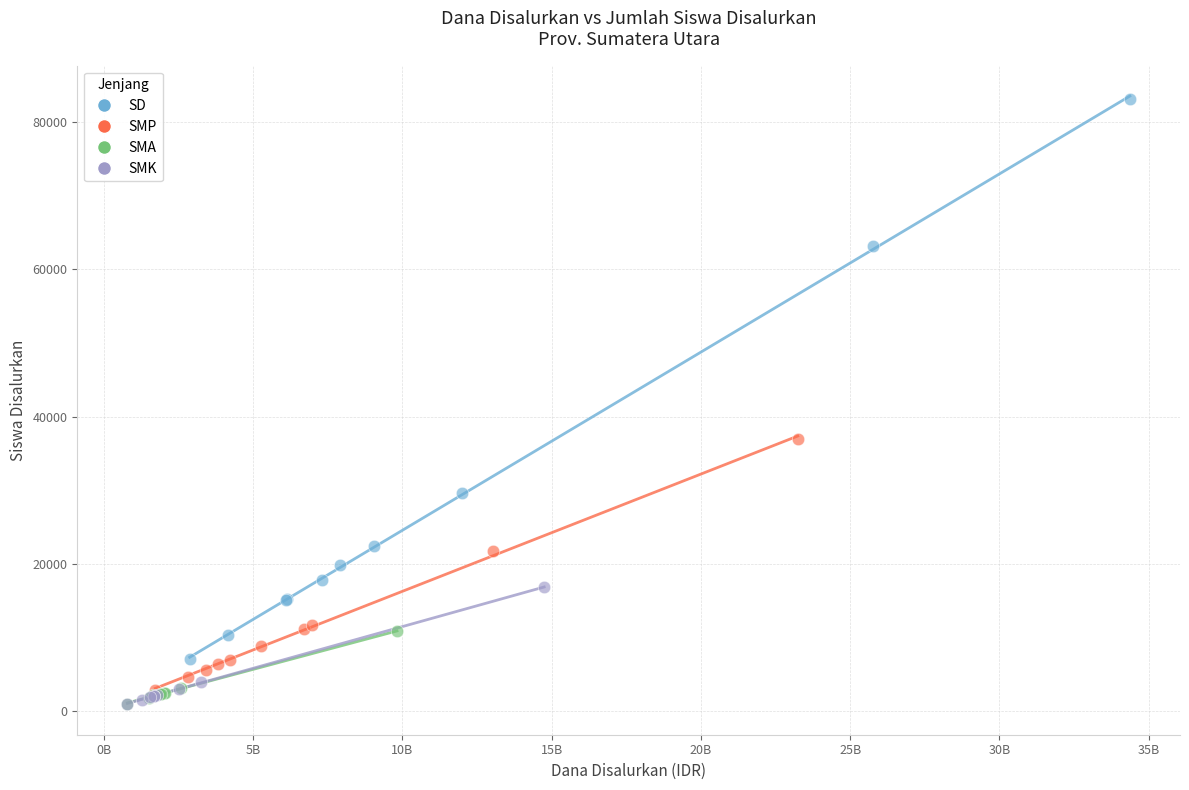

Which series has the widest spread of Y values?

SD